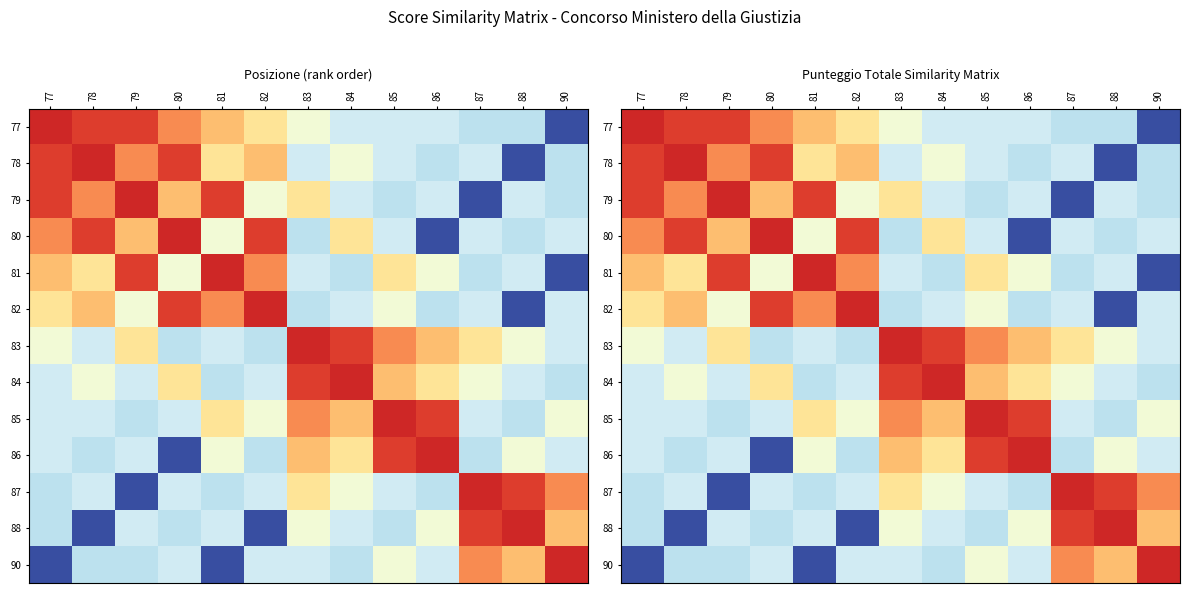

What is the difference between the maximum and second lowest values in the 79 series?

0.3